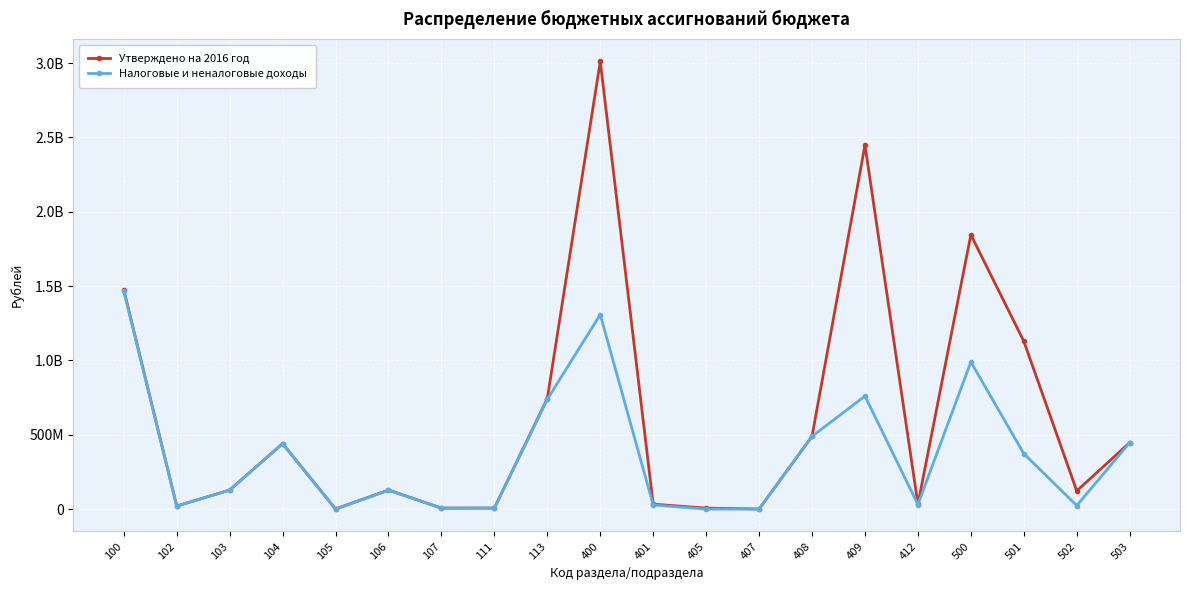

What are all the series names shown in the legend?

Утверждено на 2016 год, Налоговые и неналоговые доходы